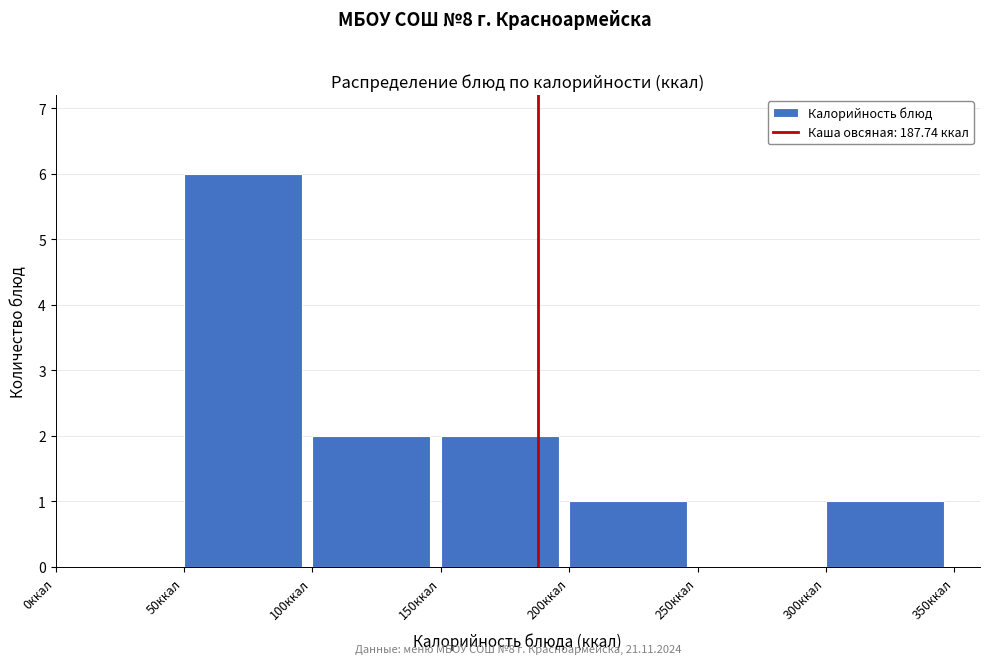

Over which range of the x-axis is the bar tallest?

50 to 100